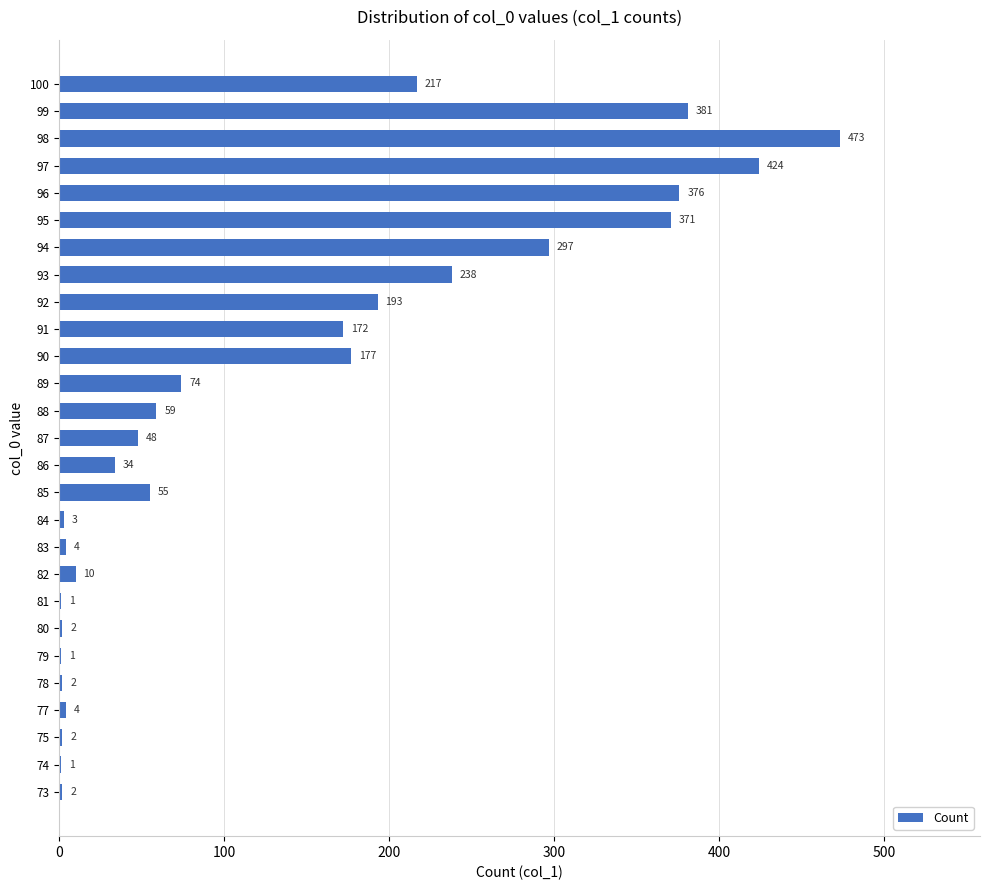

Where is the data nearest to the value 237?

93